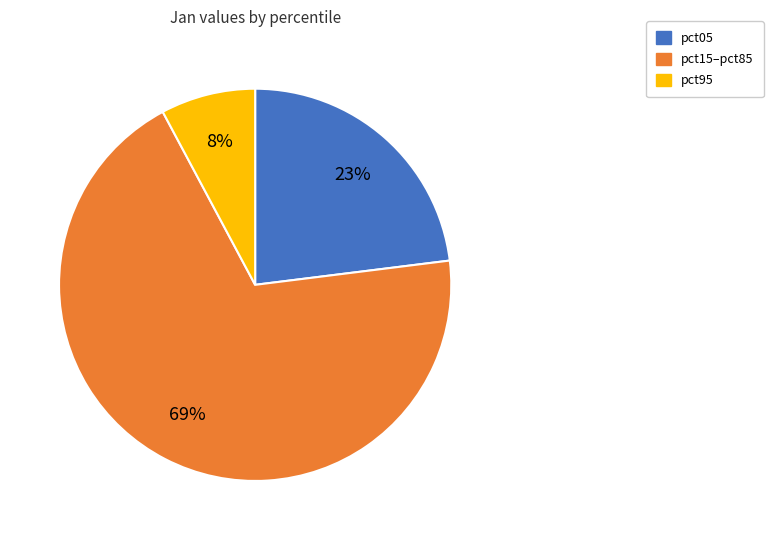

Which has a higher value, pct95 or pct15–pct85?

pct15–pct85